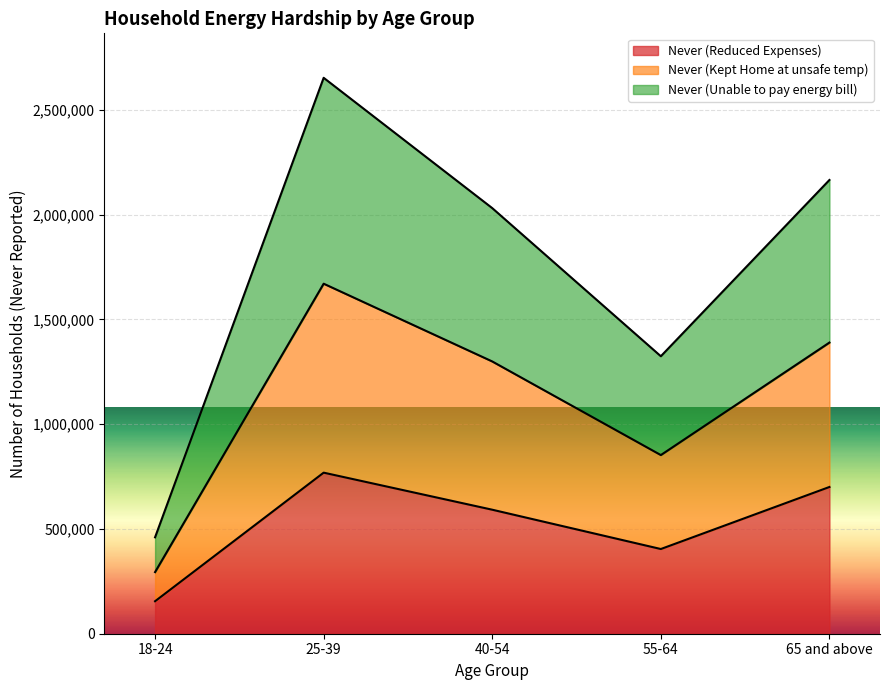

What is the total value across all series at 25-39?

2652974